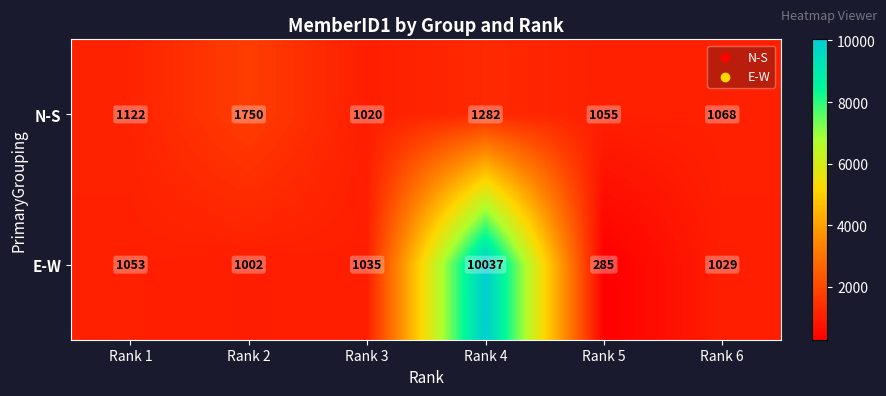

List the labels in order of E-W value, largest first.

Rank 4, Rank 1, Rank 3, Rank 6, Rank 2, Rank 5